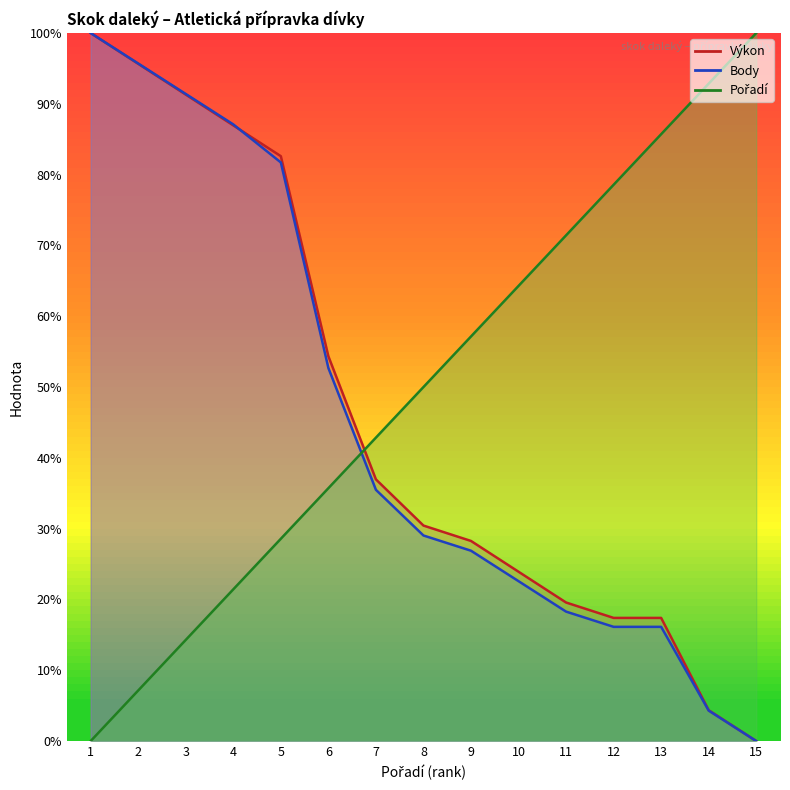

What are all the series names shown in the legend?

Výkon, Body, Pořadí